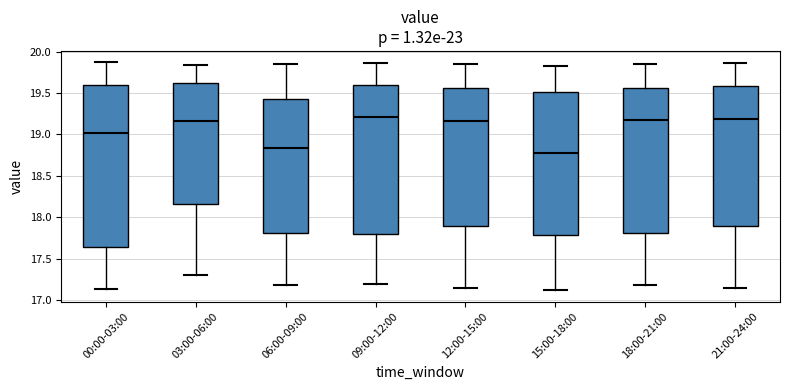

Comparing the boxes themselves (not the whiskers), which one is the tallest?

00:00-03:00